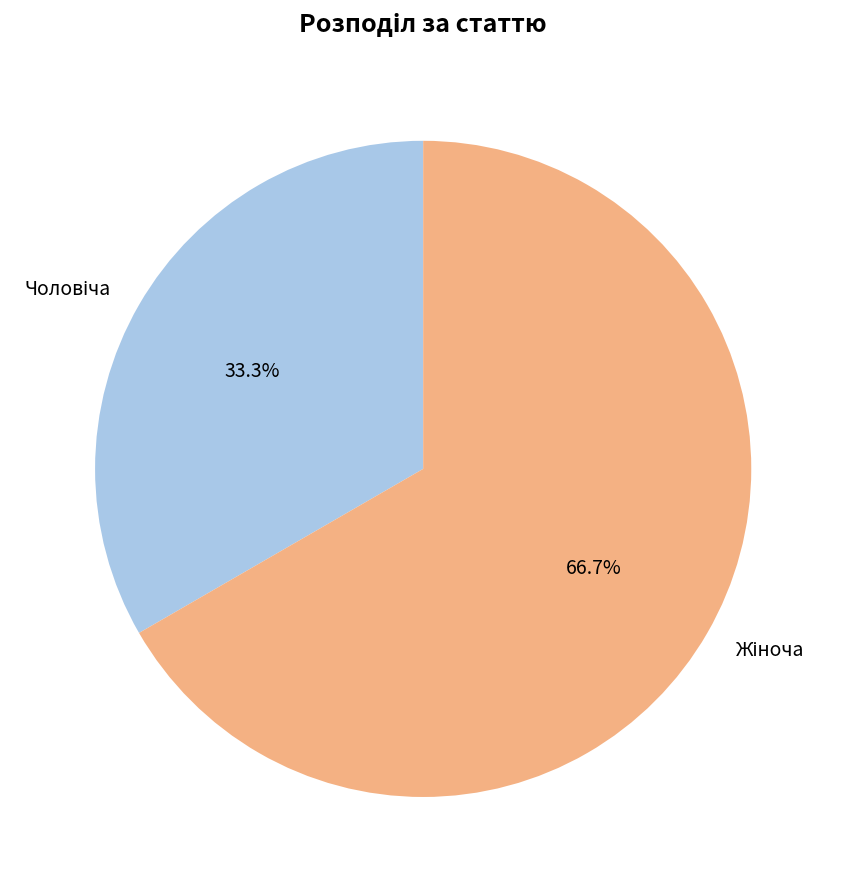

Count the number of slices in the pie.

2